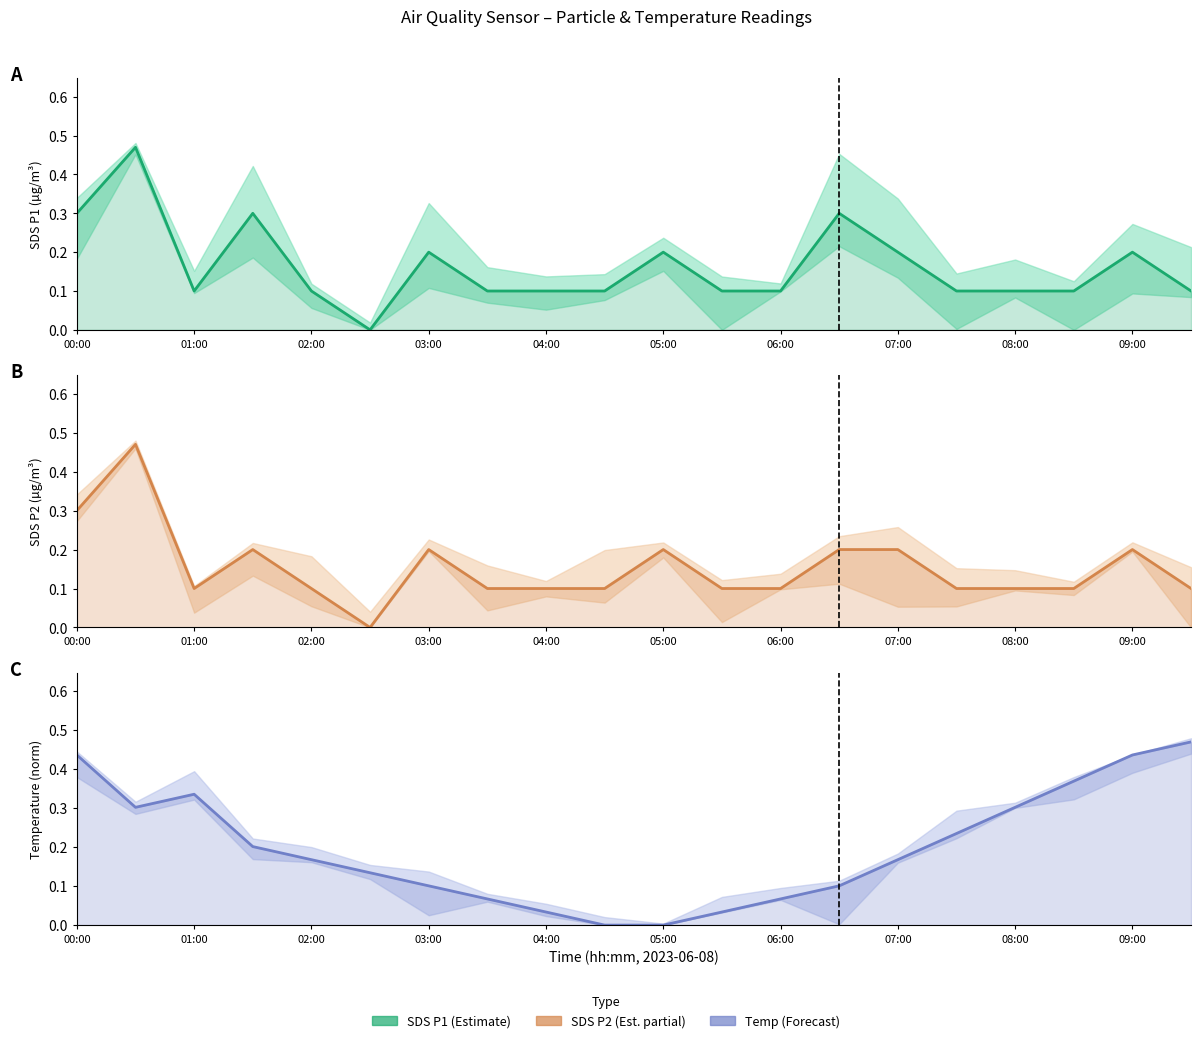

The value of SDS_P2 at 06:00 is 0.2. True or false?

False